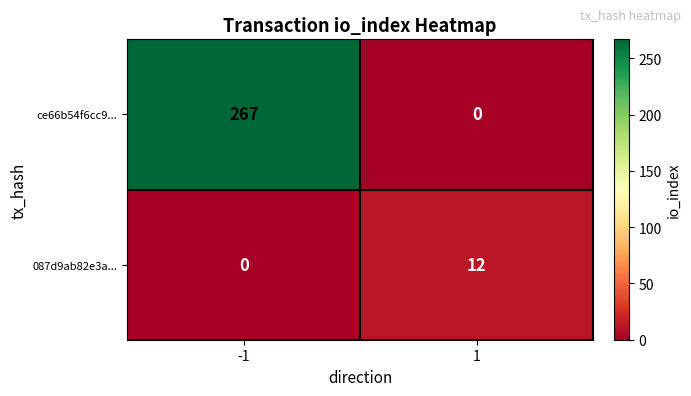

List the labels in order of ce66b54f6cc9... value, largest first.

-1, 1